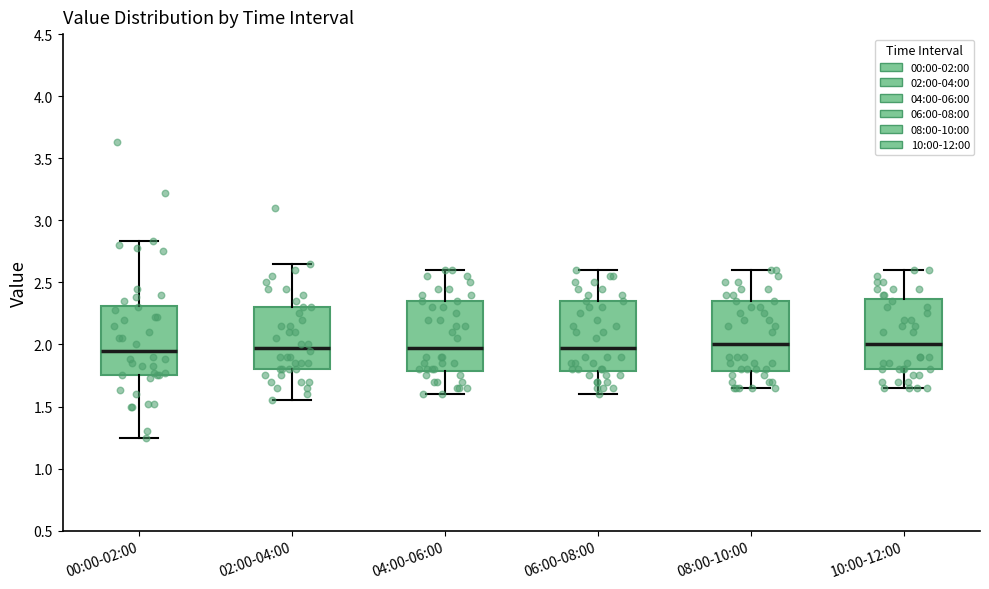

Where does the upper whisker of the box for 06:00-08:00 end on the y-axis? The values are not printed on the chart, so give them approximately, as read against the axis.

2.60